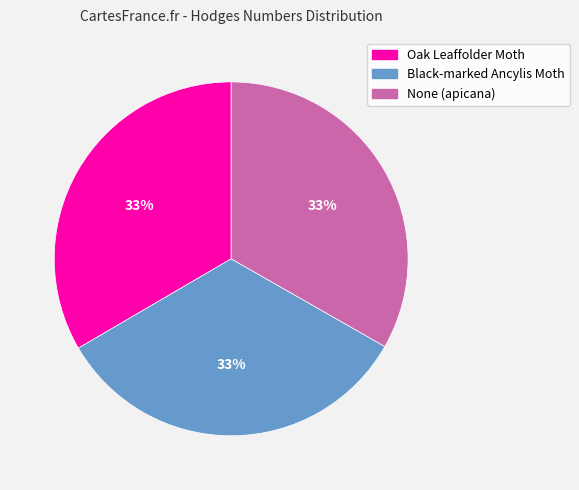

Do Oak Leaffolder Moth and Black-marked Ancylis Moth together represent more than half of the pie?

Yes